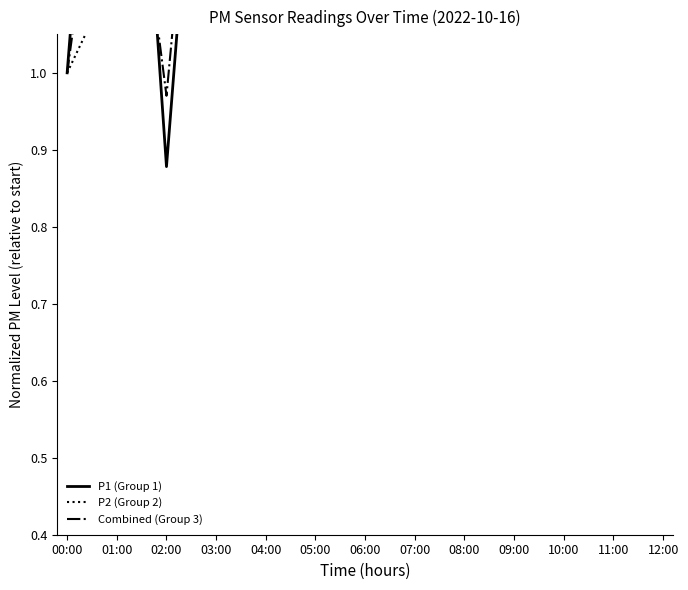

At how many categories does at least one series exceed 1?

12